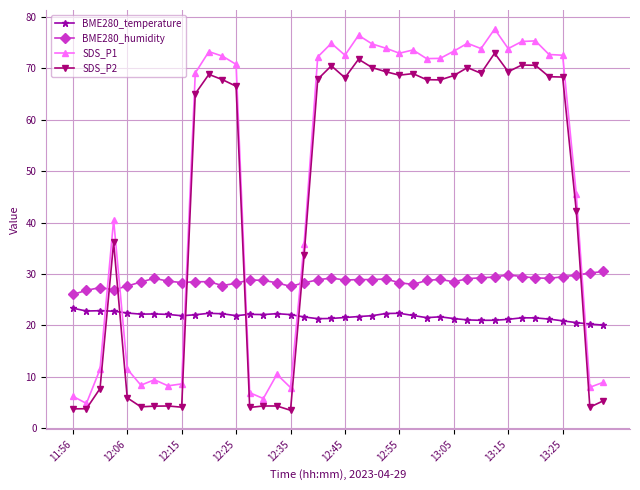

In SDS_P1, how many points are lower than both neighbors (excluding endpoints)?

11